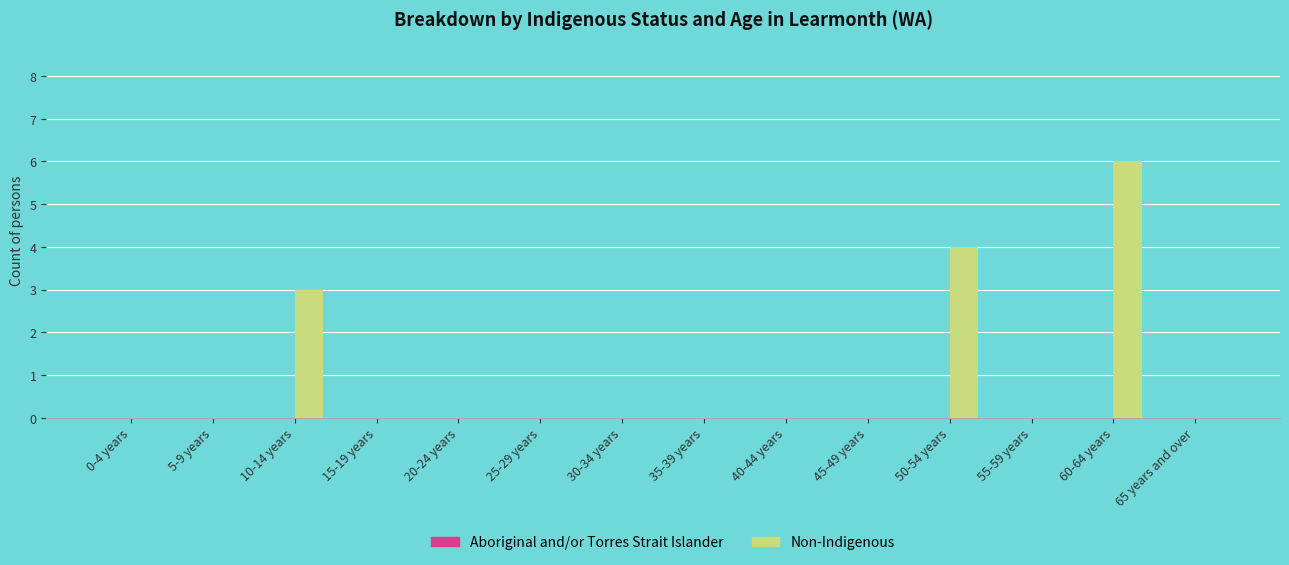

What is the greatest value displayed?

6